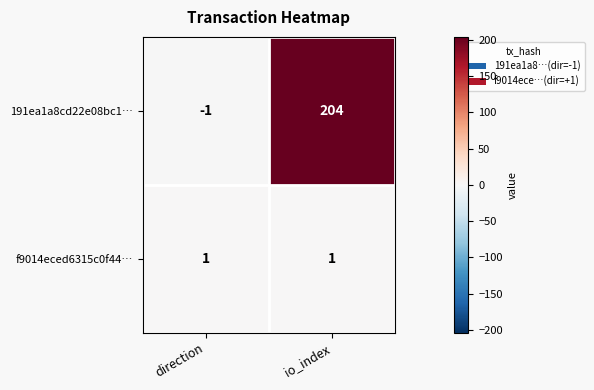

Which series has the largest total across all categories?

191ea1a8cd22e08bc1…